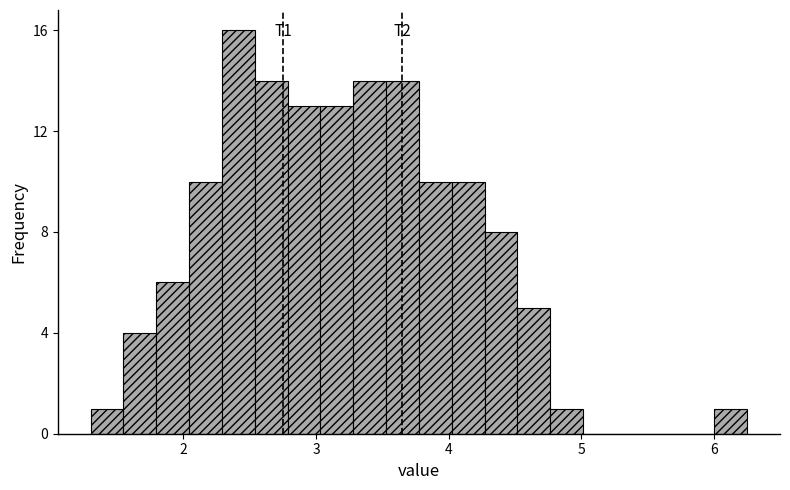

Around what value on the x-axis is the tallest bar? Give the approximate position of its centre, as read against the axis.

2.4